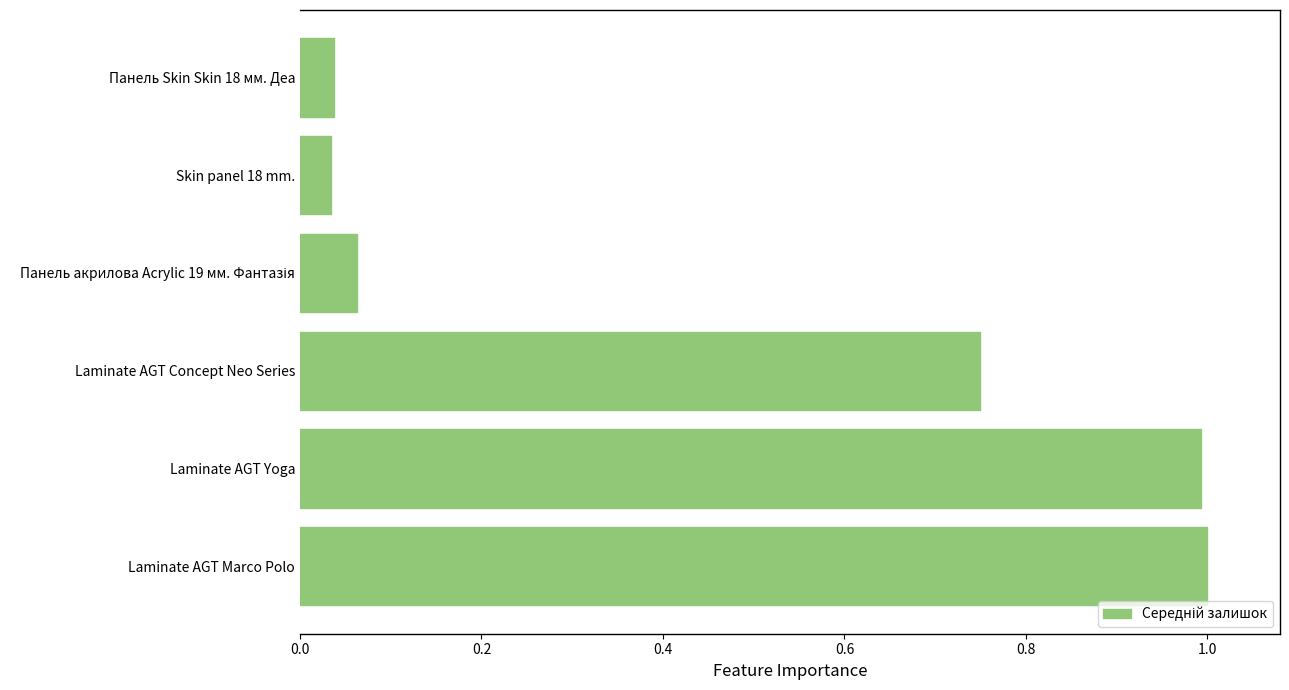

Between Skin panel 18 mm. and Laminate AGT Concept Neo Series, which is larger?

Laminate AGT Concept Neo Series